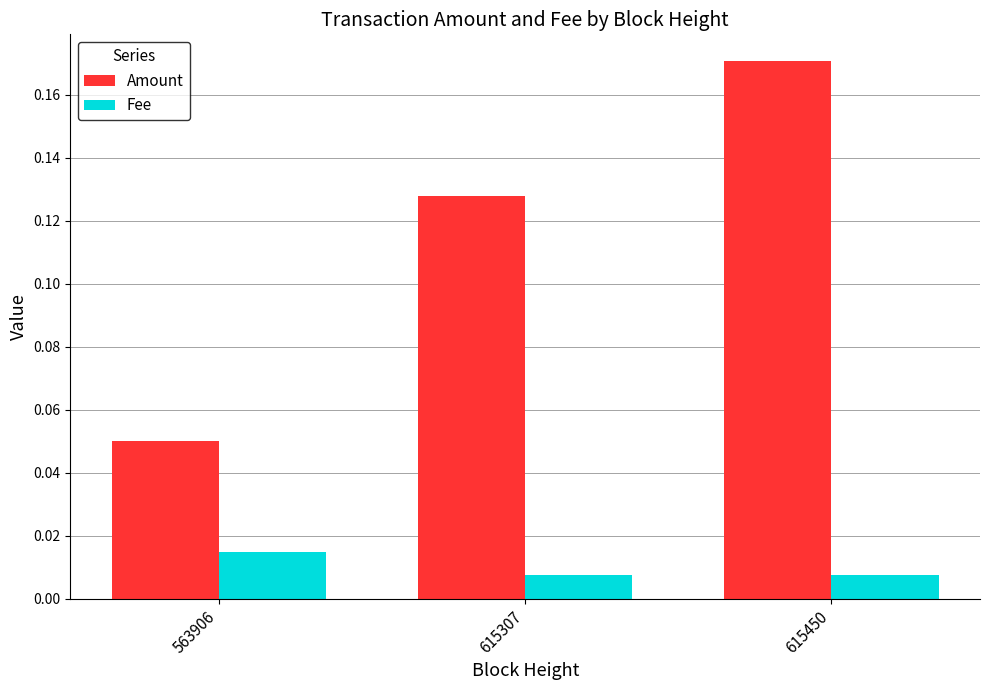

At which label does Fee reach its peak?

563906